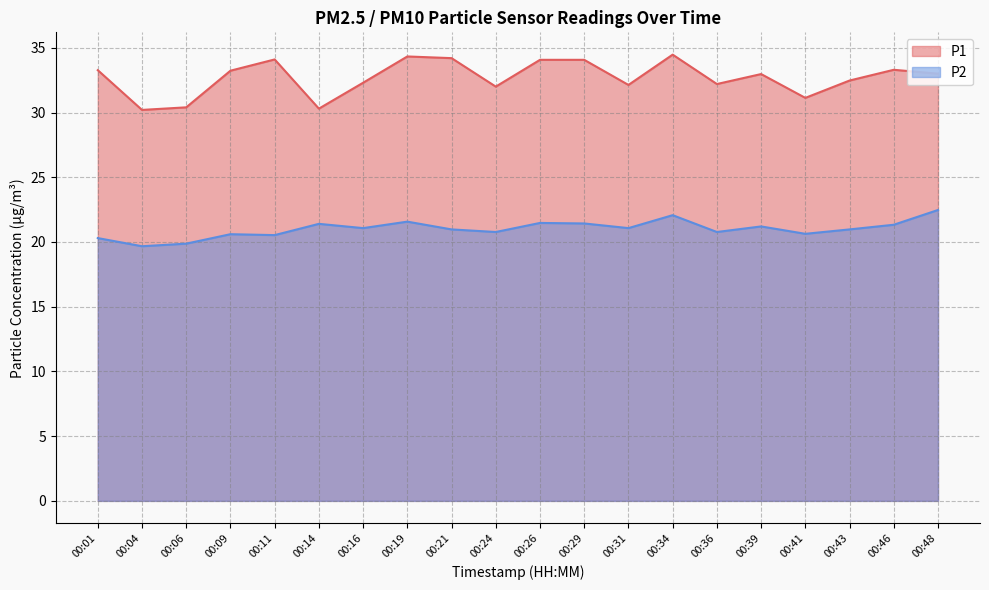

Reading right to left, transcribe all the data shown in this chart.

P1: 00:48=33.0	00:46=33.3	00:43=32.5	00:41=31.1	00:39=33.0	00:36=32.2	00:34=34.5	00:31=32.1	00:29=34.1	00:26=34.1	00:24=32.0	00:21=34.2	00:19=34.3	00:16=32.3	00:14=30.3	00:11=34.1	00:09=33.2	00:06=30.4	00:04=30.2	00:01=33.3
P2: 00:48=22.5	00:46=21.3	00:43=21.0	00:41=20.6	00:39=21.2	00:36=20.8	00:34=22.1	00:31=21.1	00:29=21.4	00:26=21.5	00:24=20.8	00:21=21.0	00:19=21.6	00:16=21.1	00:14=21.4	00:11=20.5	00:09=20.6	00:06=19.9	00:04=19.7	00:01=20.3